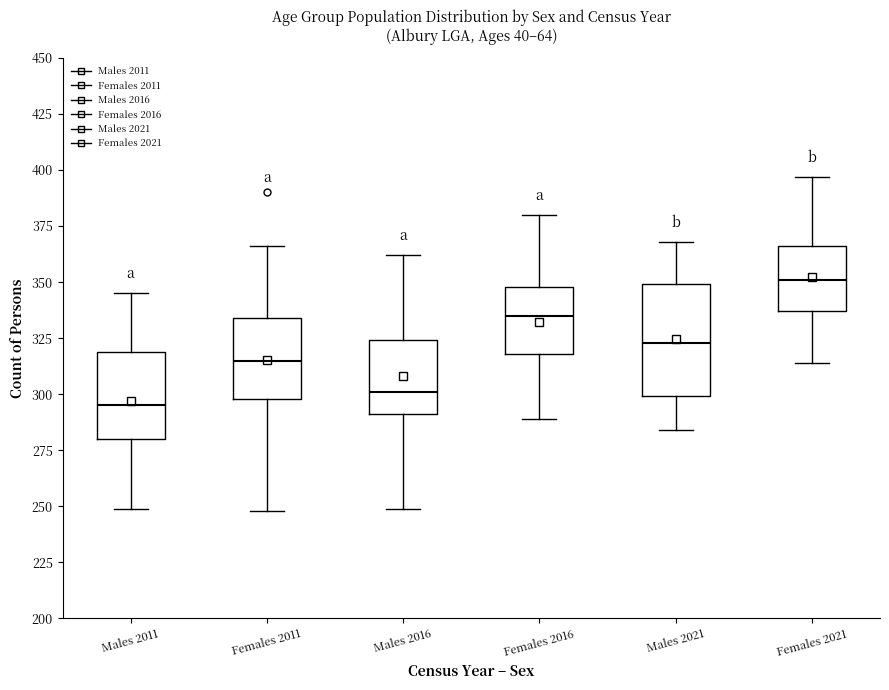

Where is the upper edge of the box for Females 2021 on the y-axis? The values are not printed on the chart, so give them approximately, as read against the axis.

365